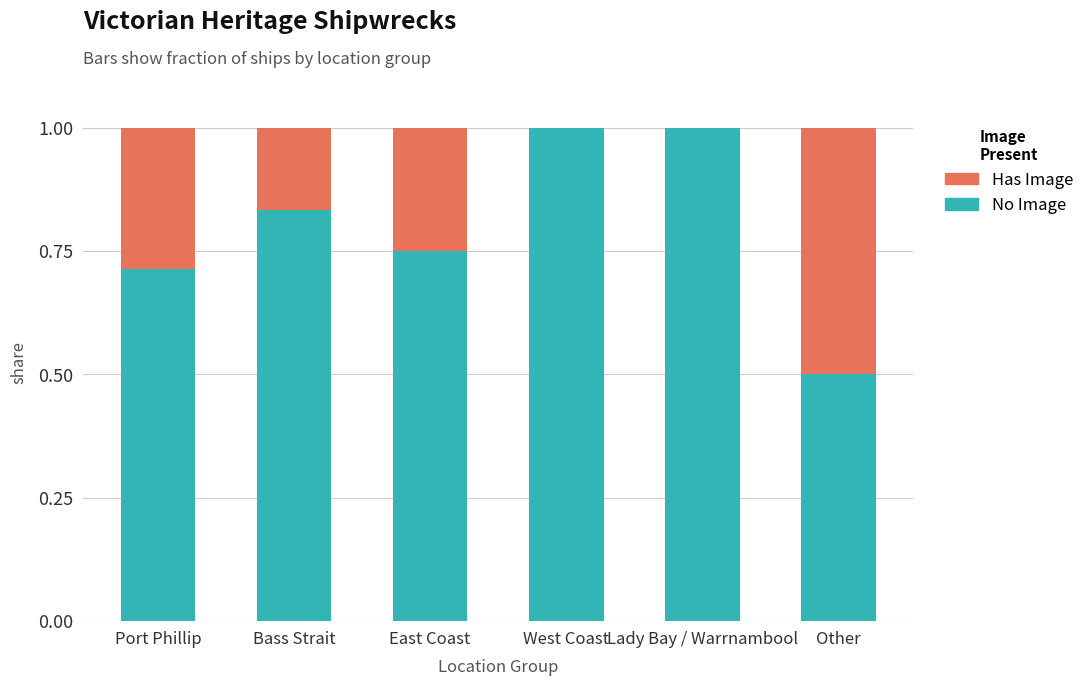

What is the highest value of the No Image series?

1.0